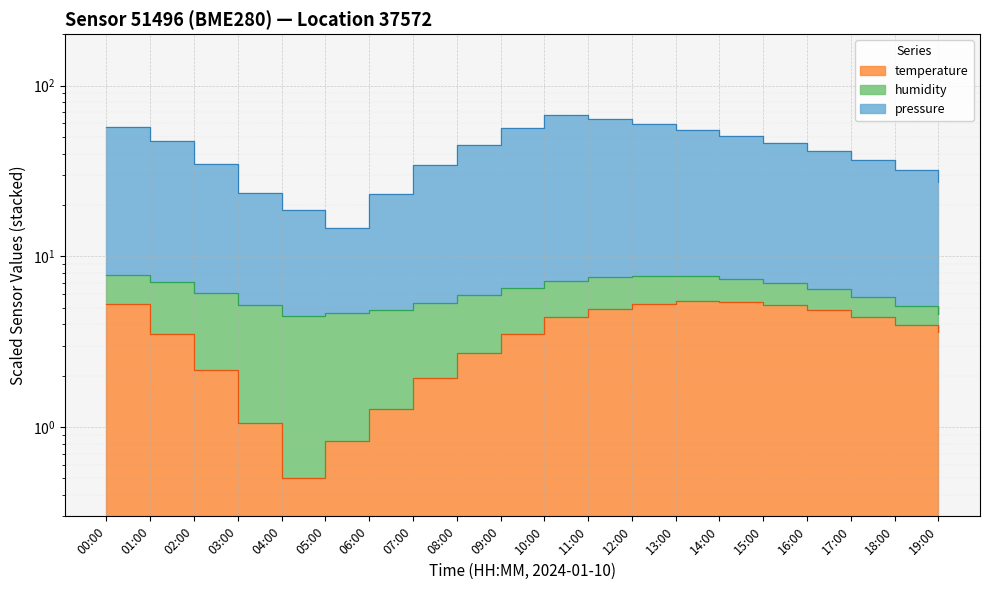

Which series changed the most between 13:00 and 16:00?

pressure